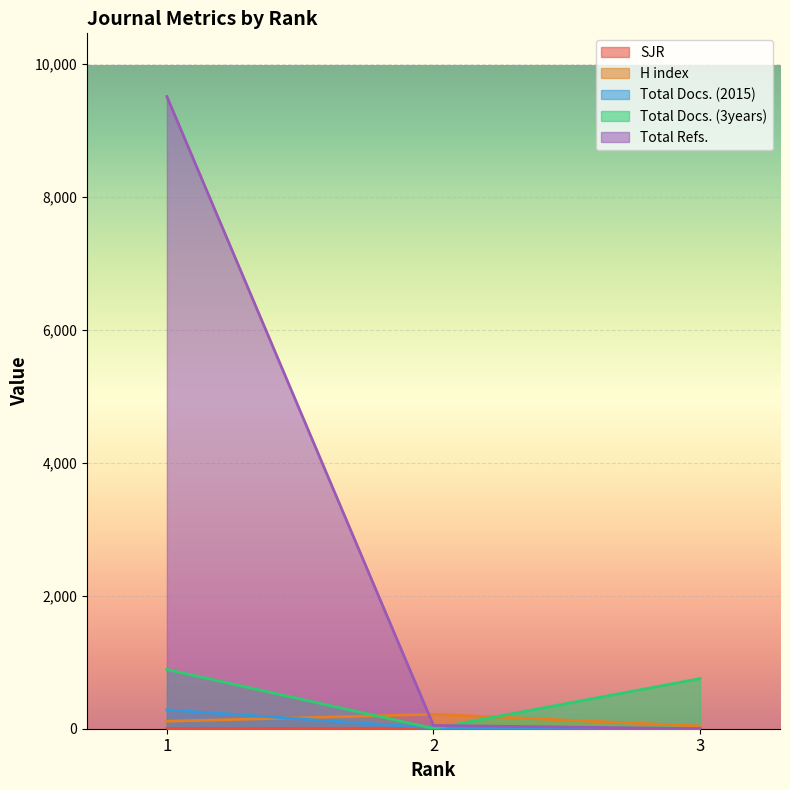

The value of Total Docs. (3years) at 3 is 754. True or false?

True